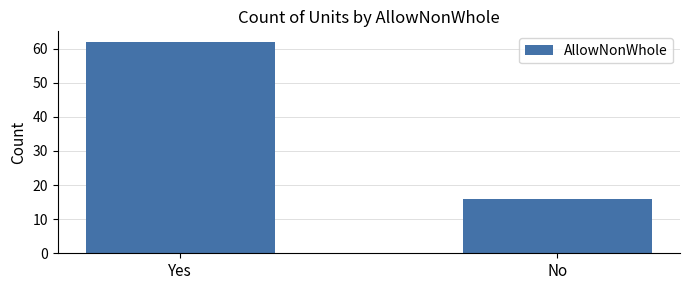

Read the value at Yes, to the nearest 5.

60